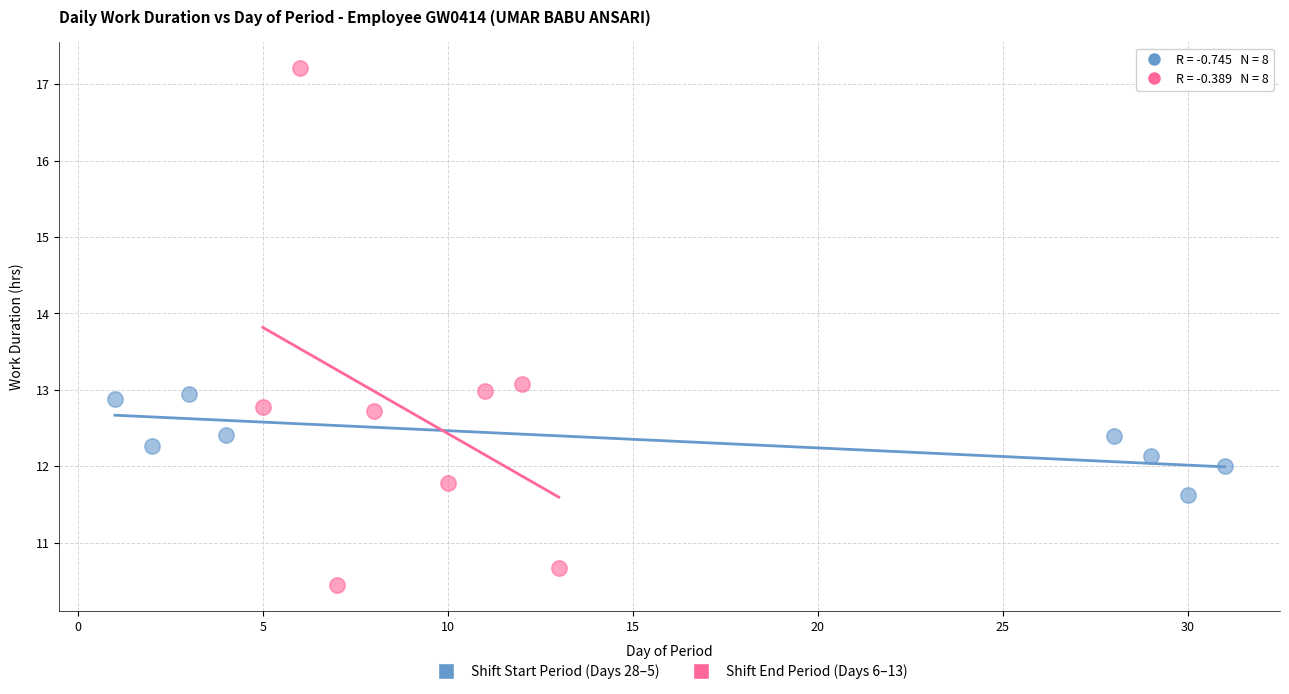

Which series reaches the maximum Y coordinate?

Shift End Period (Days 6–13)